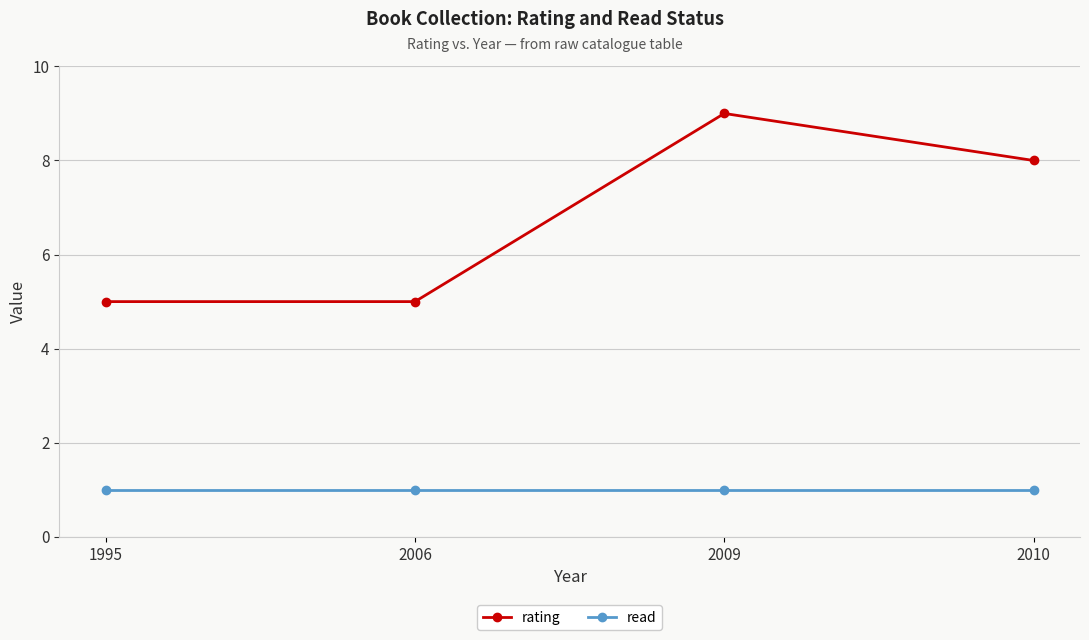

What is the value of the rating point at the 3rd from the left?

9